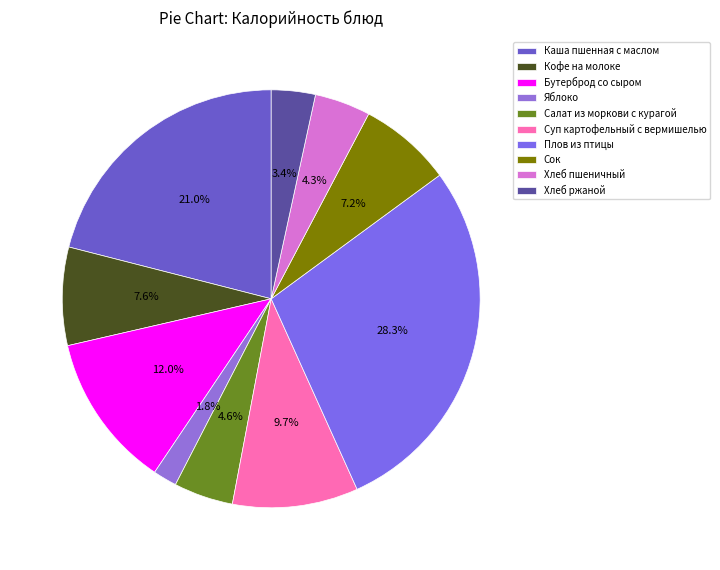

To the nearest percent, what is the combined percentage of Сок and Яблоко?

9%